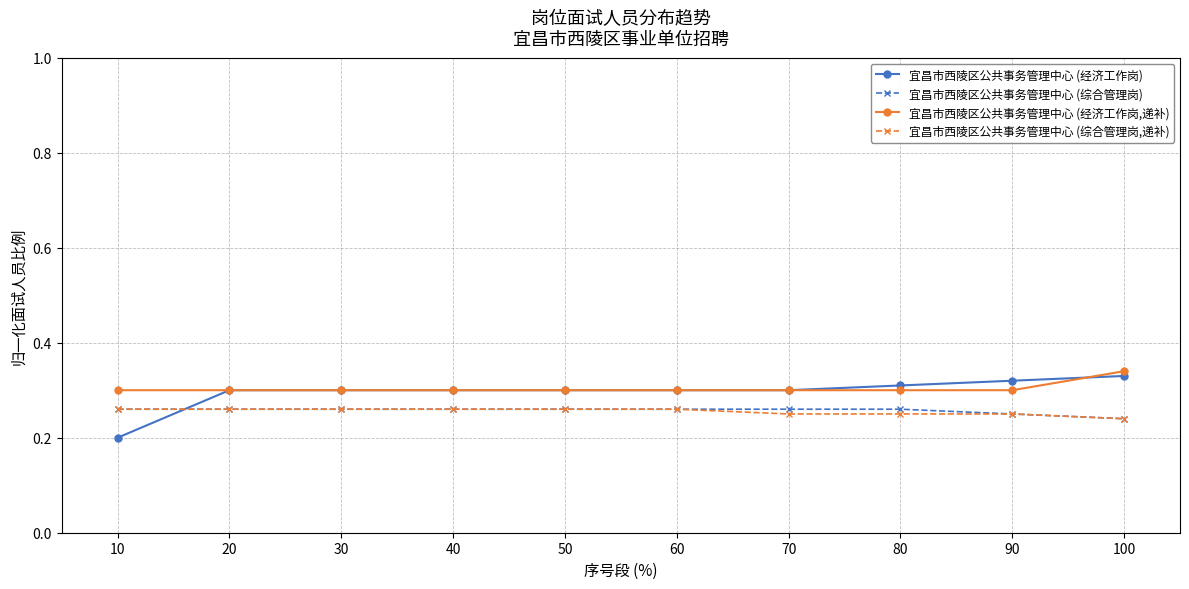

Which category has the lowest value in the 宜昌市西陵区公共事务管理中心 (综合管理岗) series?

100